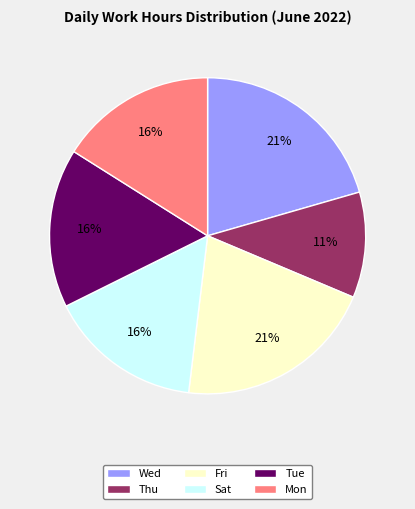

Is there any slice that represents more than half of the pie?

No